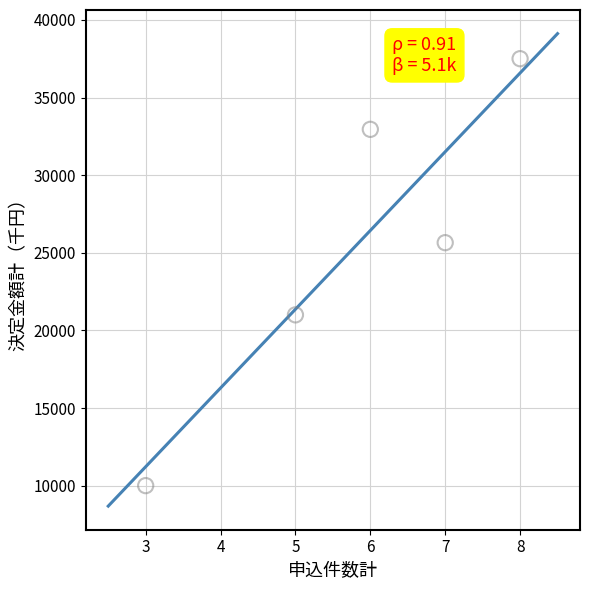

What Y value in the scatter plot is closest to 23750?

25650